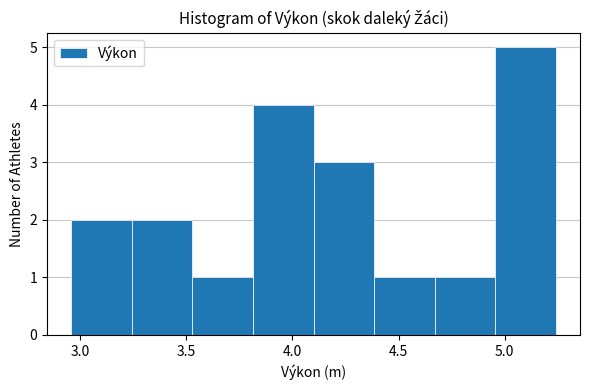

Reading left to right, transcribe this chart: for each bar, give the range it covers on the x-axis and its height. Neither the bar edges nor the heights are printed on the chart, so give them approximately, as read against the axes.

2.960 to 3.245: 2
3.245 to 3.530: 2
3.530 to 3.815: 1
3.815 to 4.100: 4
4.100 to 4.385: 3
4.385 to 4.670: 1
4.670 to 4.955: 1
4.955 to 5.240: 5